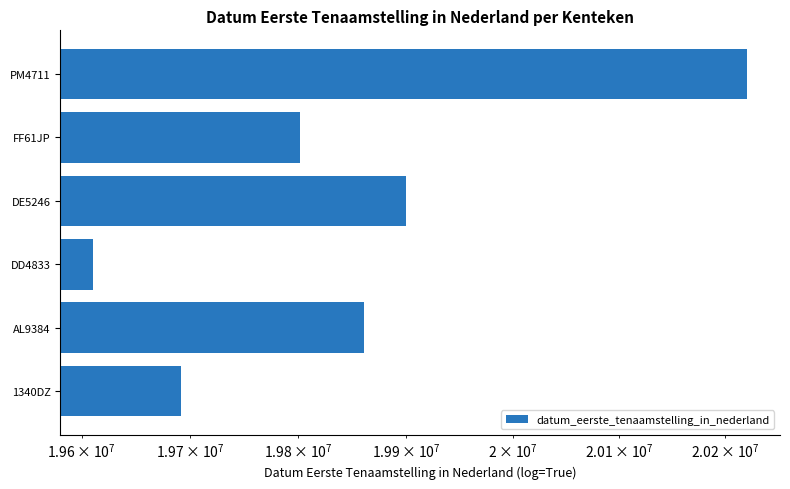

What is the difference between the maximum and minimum values?

610498